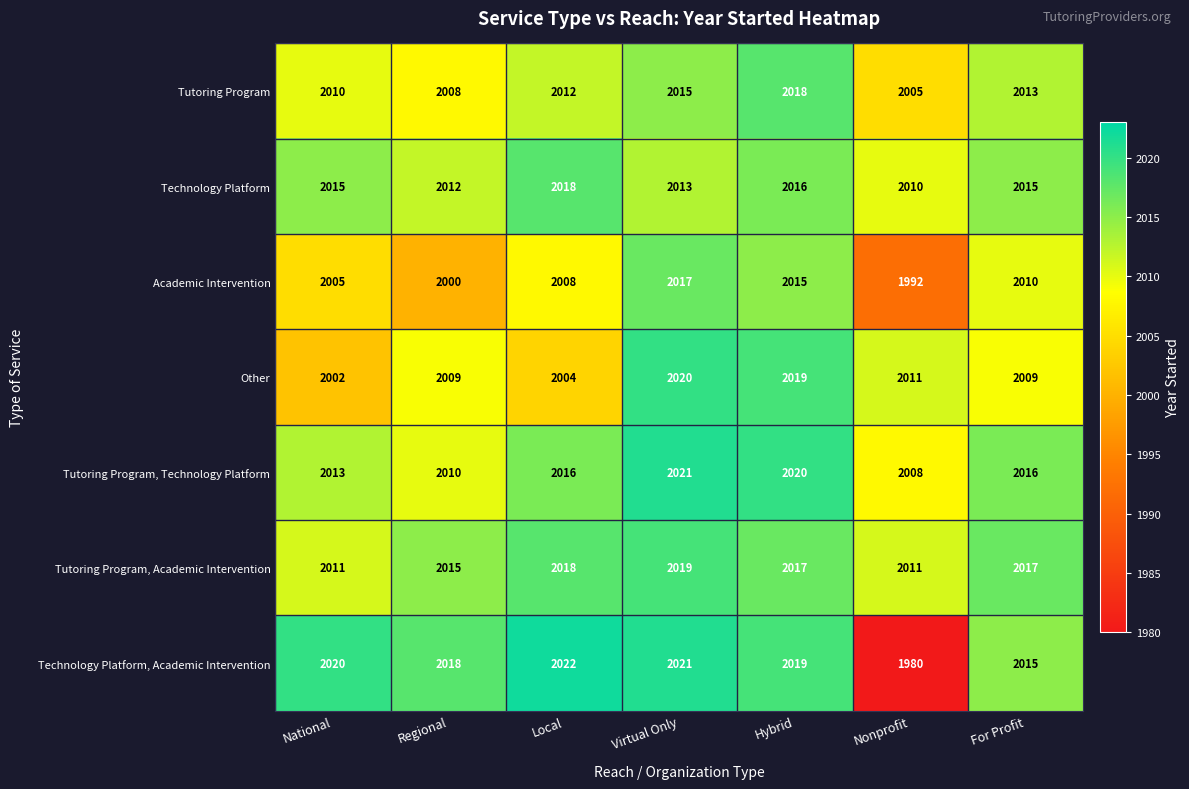

Which series has the widest spread of values?

Technology Platform, Academic Intervention